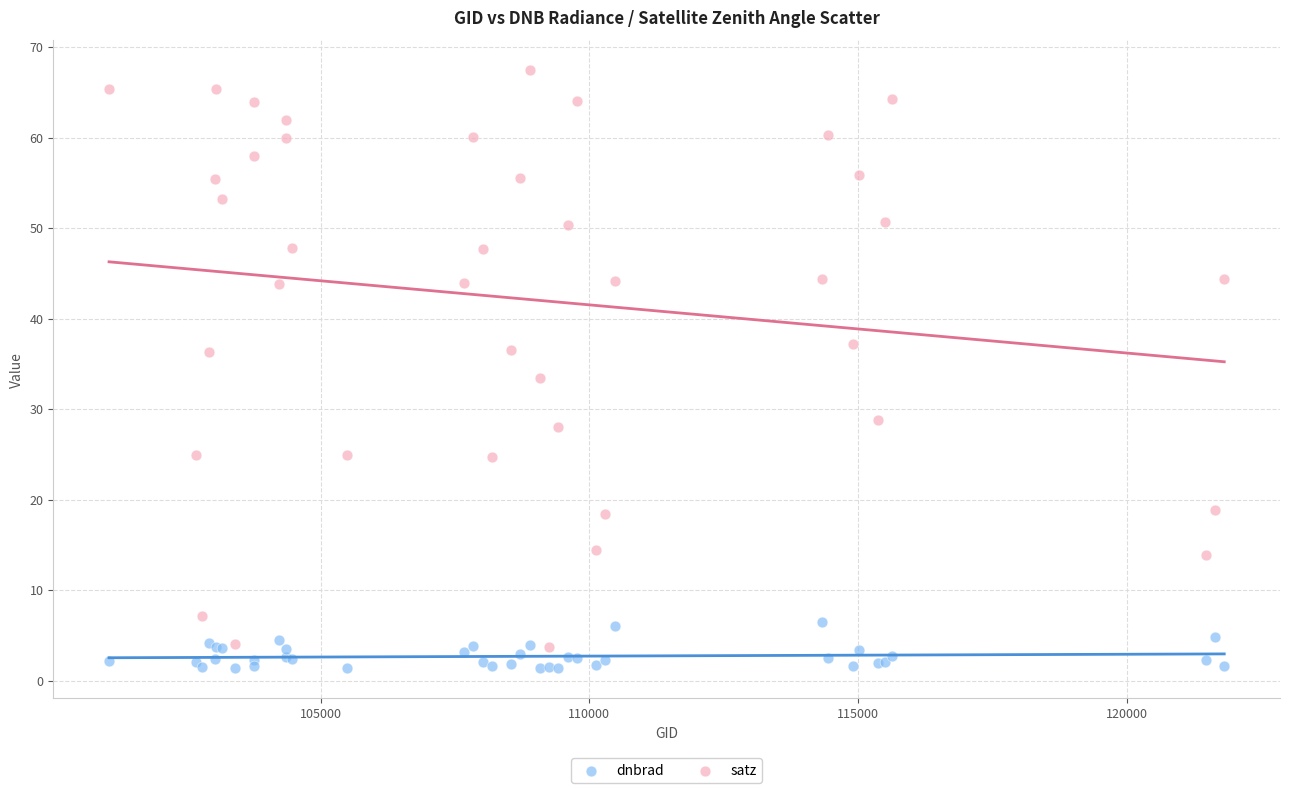

Which series contains the highest Y value?

satz